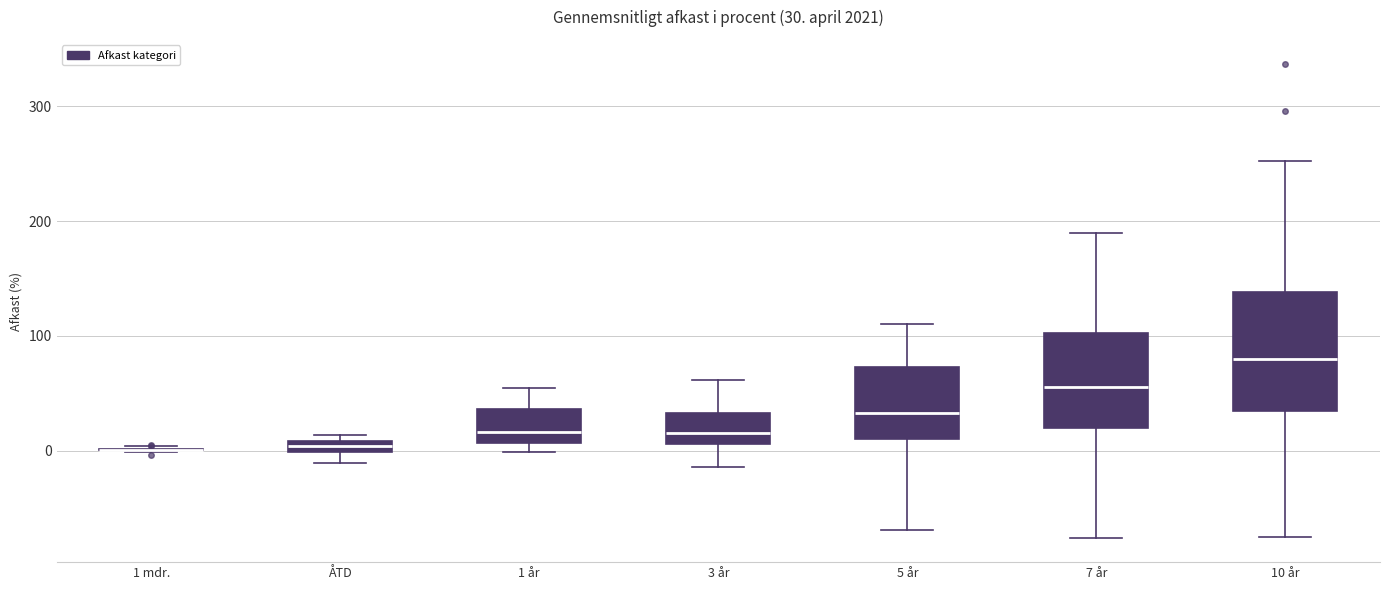

Comparing the boxes themselves (not the whiskers), which one is the tallest?

10 år